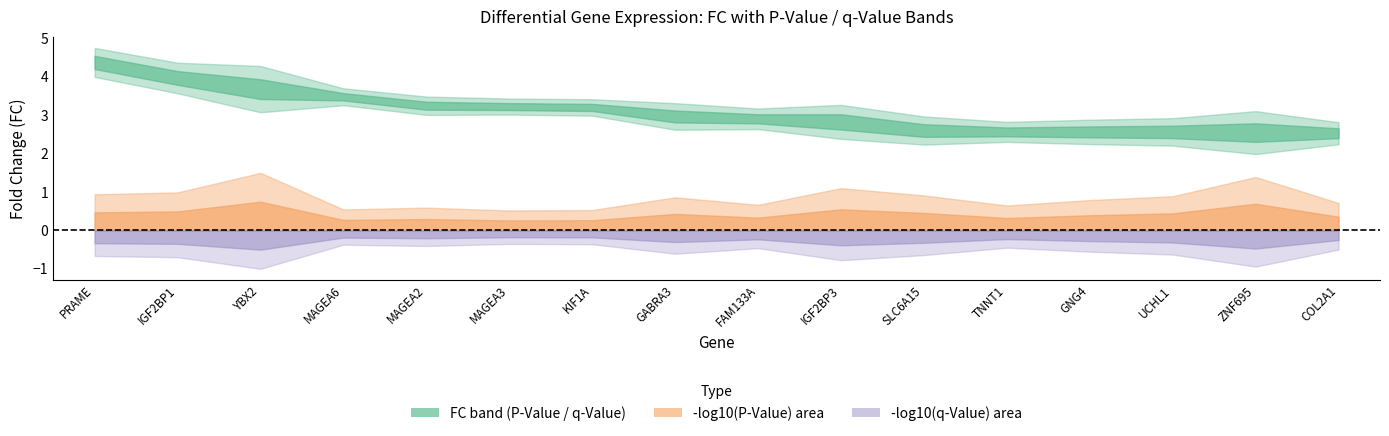

List the labels in order of P-Value value, smallest first.

YBX2, ZNF695, IGF2BP3, IGF2BP1, PRAME, SLC6A15, UCHL1, GABRA3, GNG4, COL2A1, FAM133A, TNNT1, MAGEA2, MAGEA6, KIF1A, MAGEA3